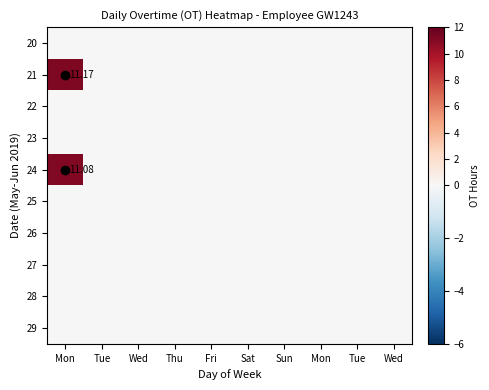

True or false: 26 has a value of 0.0 at Sun.

True